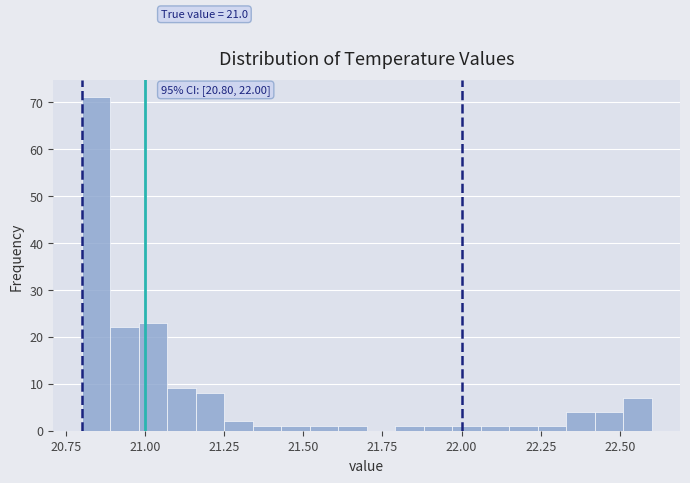

Around what value on the x-axis is the tallest bar? Give the approximate position of its centre, as read against the axis.

20.85